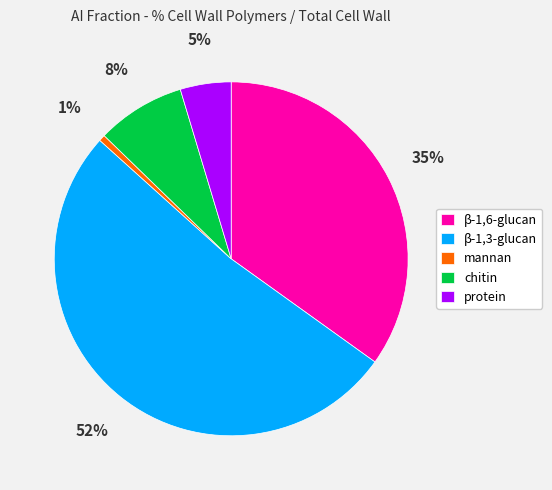

To the nearest percent, what is the average slice percentage?

20%